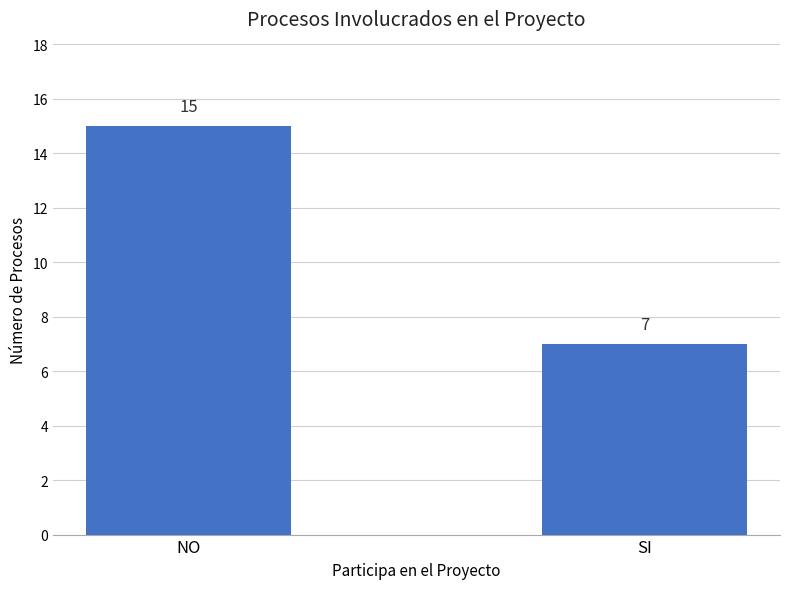

What position from the right is NO?

2